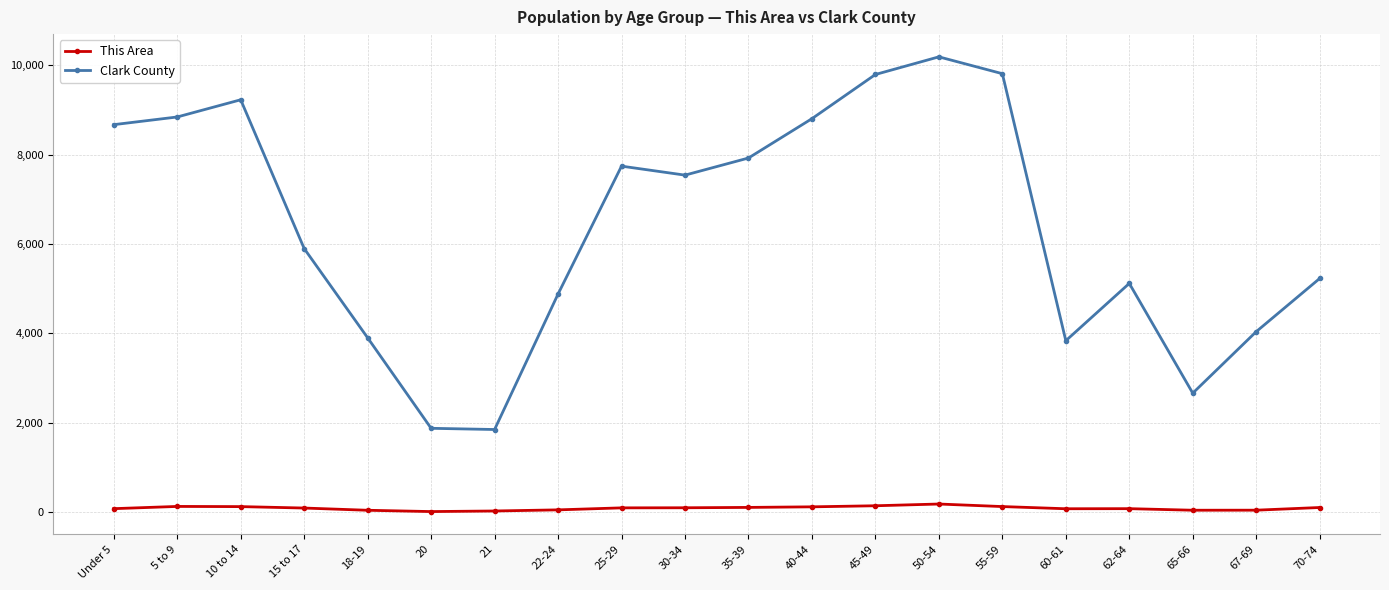

What is the sum of the Clark County values at 60-61 and Under 5?

12507